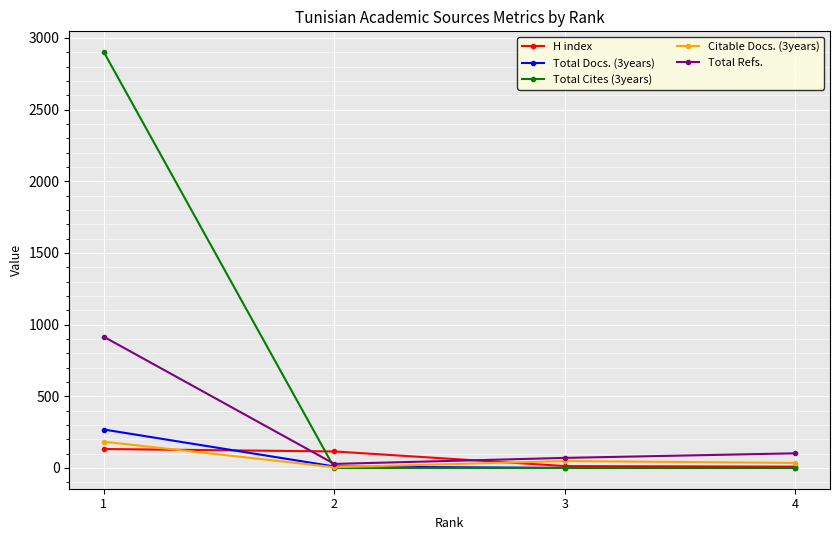

Where do H index and Total Refs. first cross each other?

1 and 2